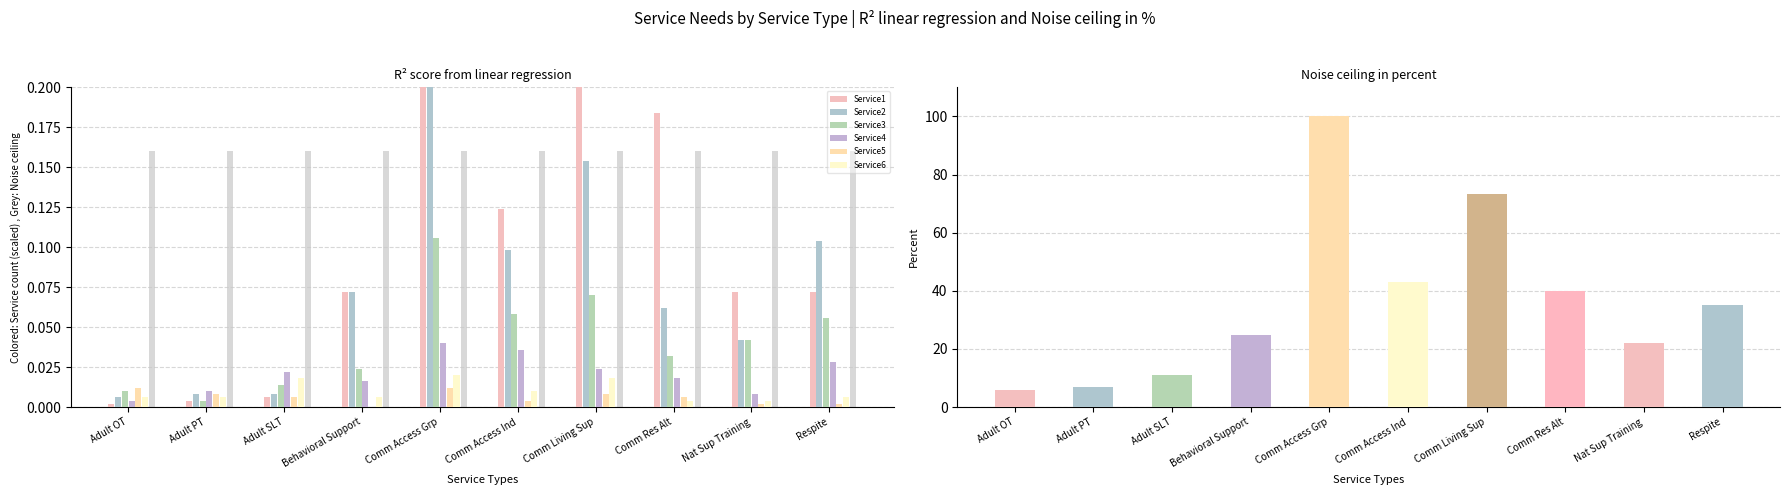

Which series has the largest total across all categories?

Service1